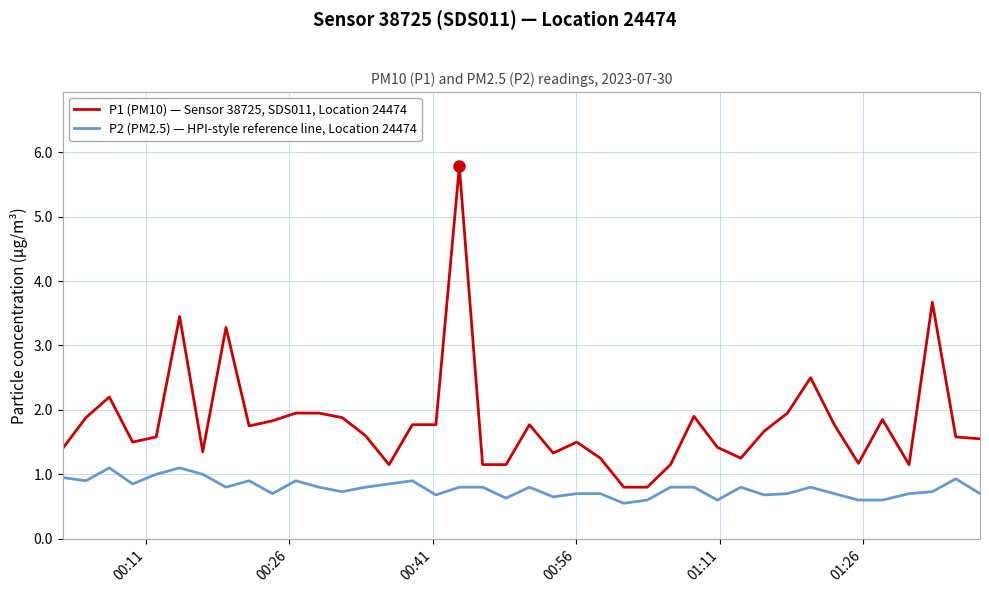

What is the highest value of the P2 (PM2.5) — HPI-style reference line, Location 24474 series?

1.1